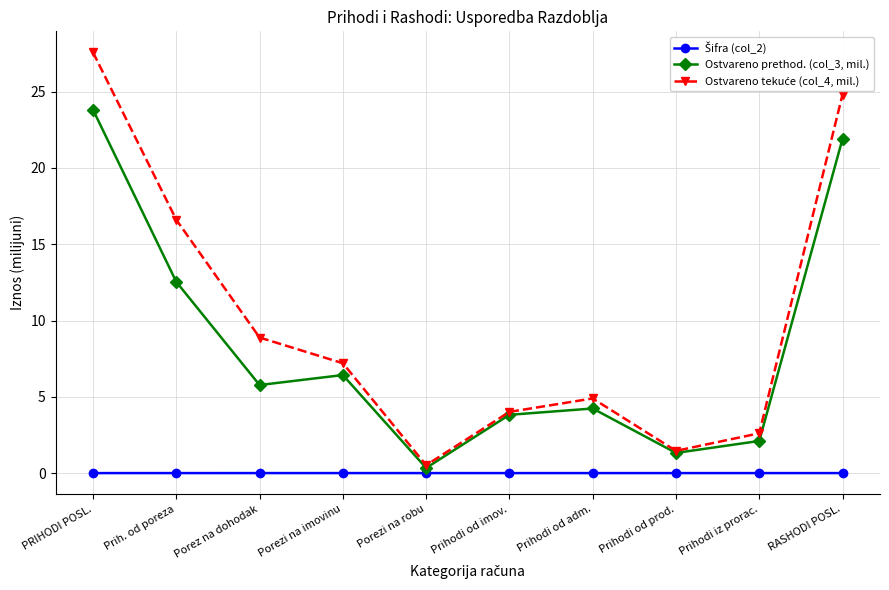

What is the value of the Ostvareno prethod. (col_3, mil.) point at the 5th from the left?

0.3